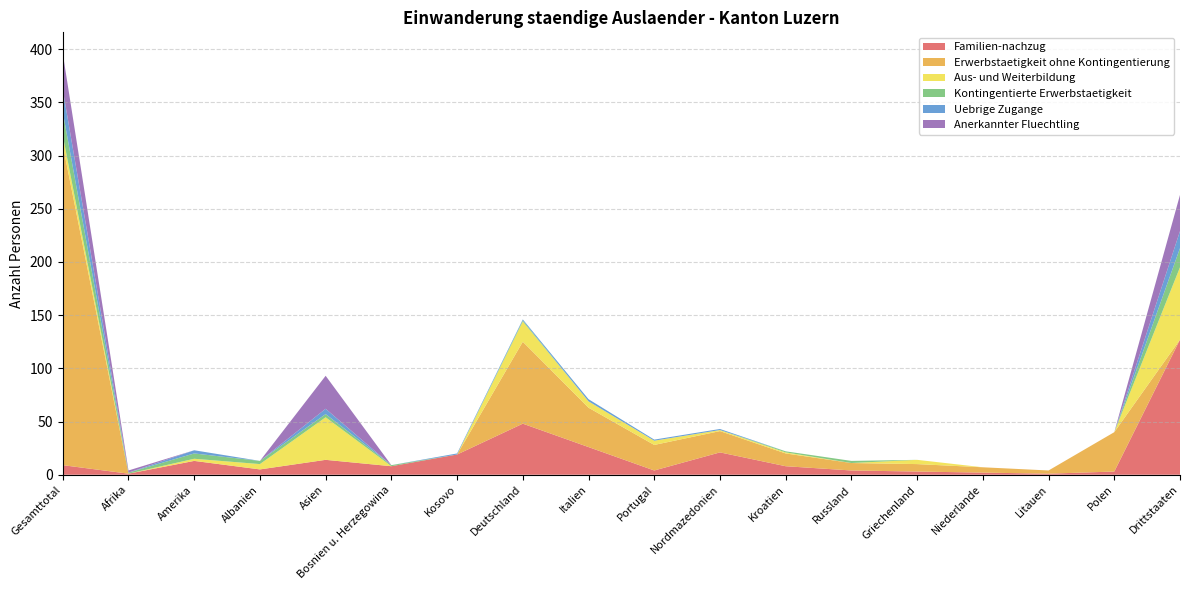

Reading right to left, transcribe all the data shown in this chart.

Familien-nachzug: 127	3	1	2	3	4	8	21	4	26	48	19	8	14	5	13	1	9
Erwerbstaetigkeit ohne Kontingentierung: 0	37	3	5	7	7	12	20	24	37	77	0	0	0	0	0	0	301
Aus- und Weiterbildung: 68	0	0	0	4	0	1	1	4	6	19	0	0	40	5	2	0	9
Kontingentierte Erwerbstaetigkeit: 18	0	0	0	0	2	1	0	0	0	1	0	1	3	3	5	1	22
Uebrige Zugange: 16	0	0	0	0	0	0	1	1	2	1	1	0	5	0	3	0	21
Anerkannter Fluechtling: 34	0	0	0	0	0	0	0	0	0	0	0	0	31	0	0	2	34